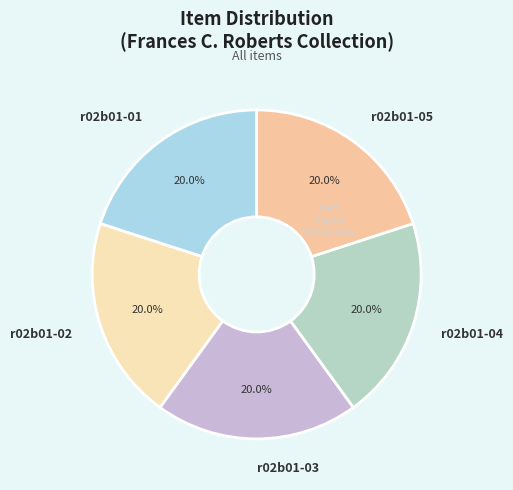

Combined, do r02b01-04 and r02b01-05 account for over 50%?

No